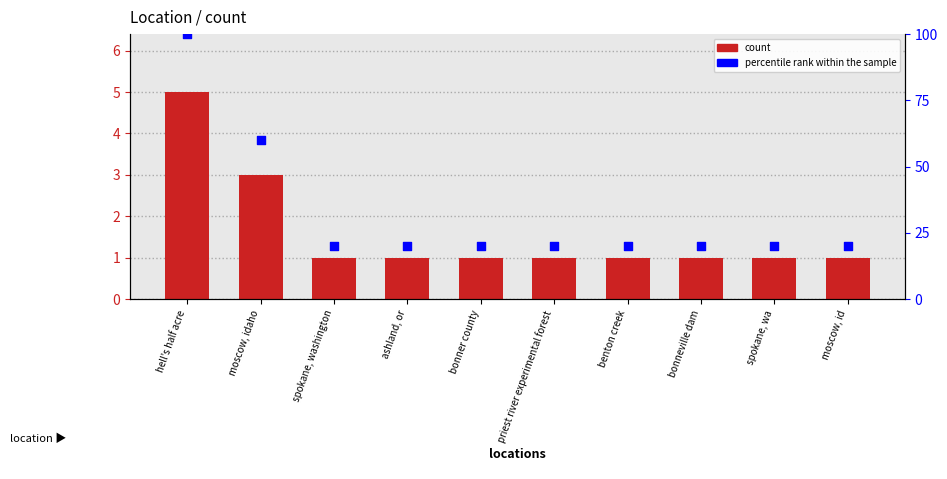

At which category is the sum across all series the highest?

hell's half acre